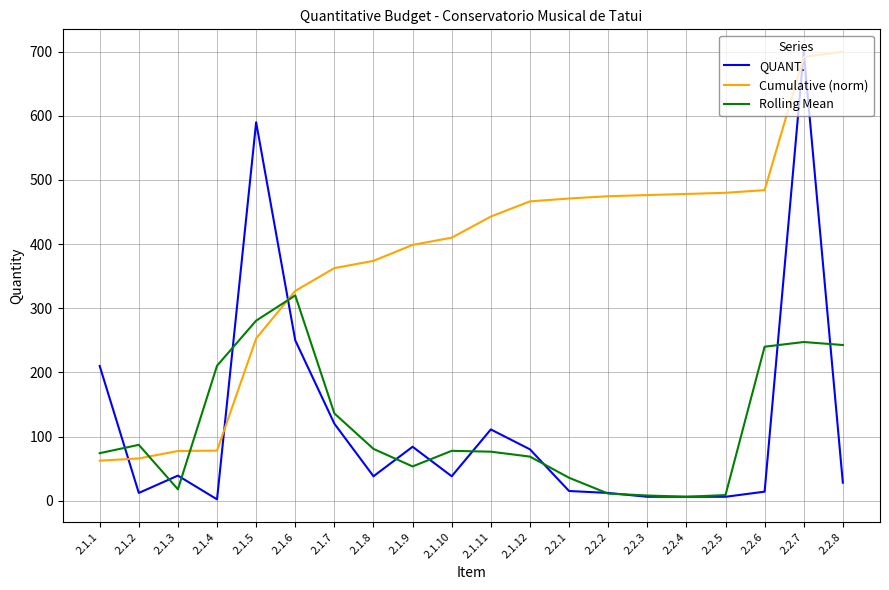

Which series has the largest range (max minus min)?

QUANT.